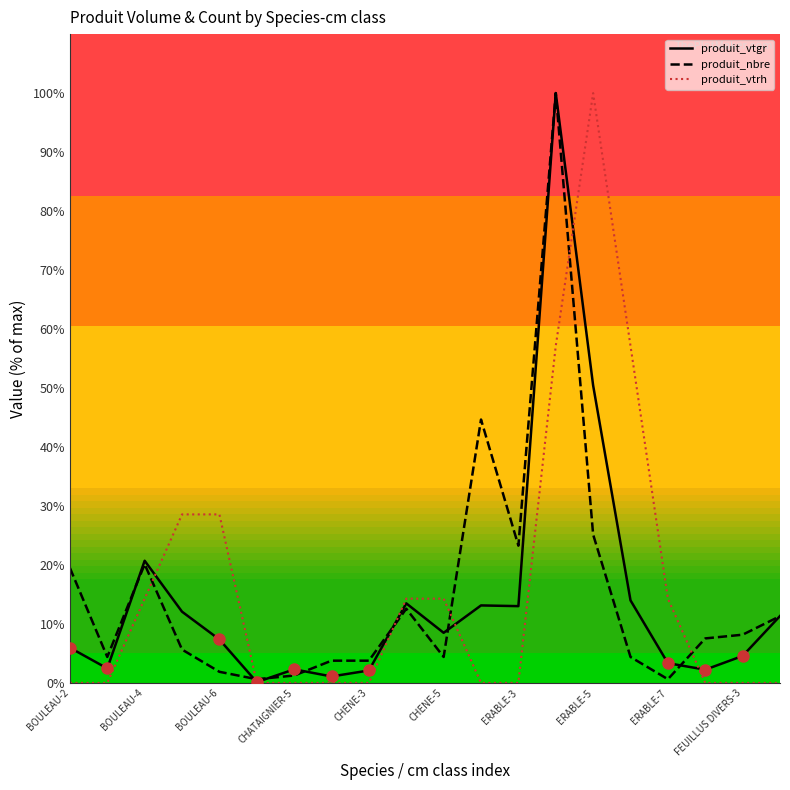

What is the maximum value for produit_nbre?

100.0